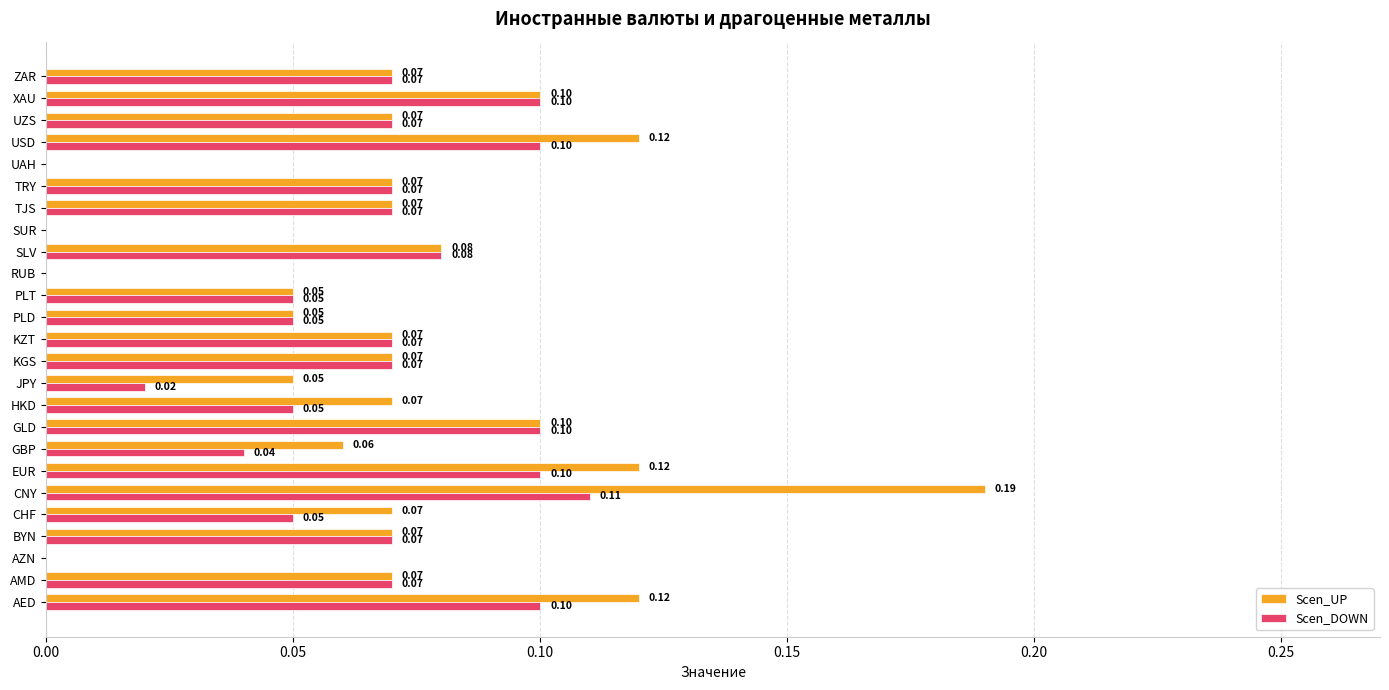

Which series has the largest total across all categories?

Scen_UP